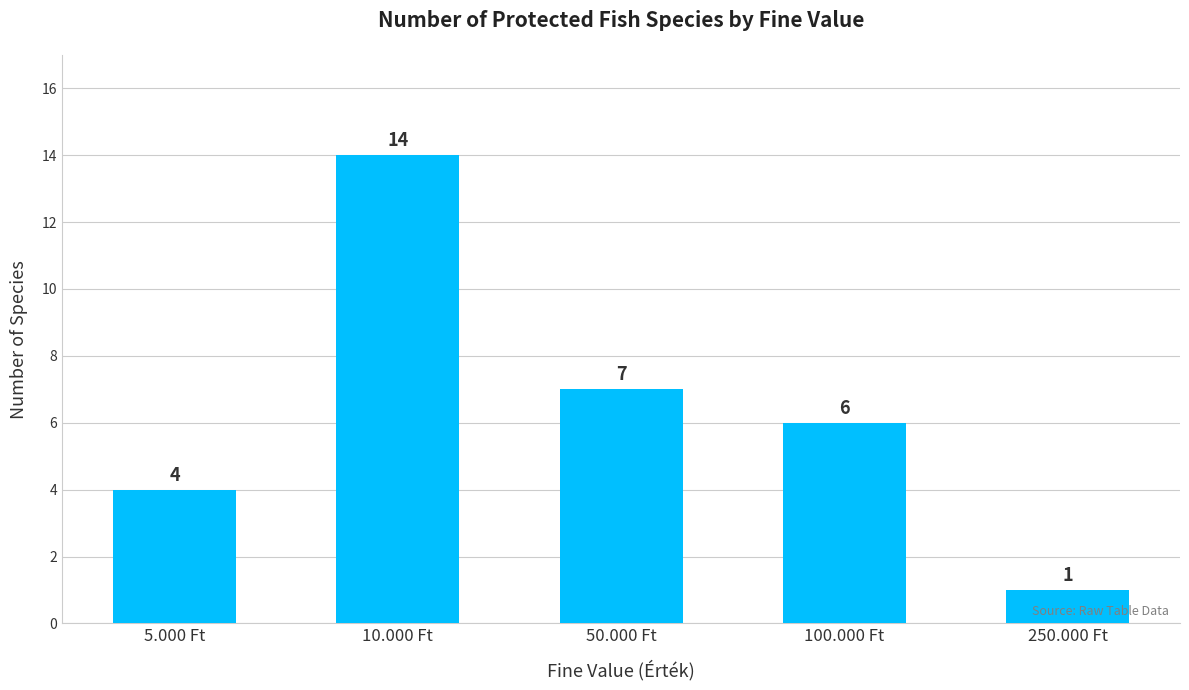

At which category does the chart reach its peak across all series?

10.000 Ft